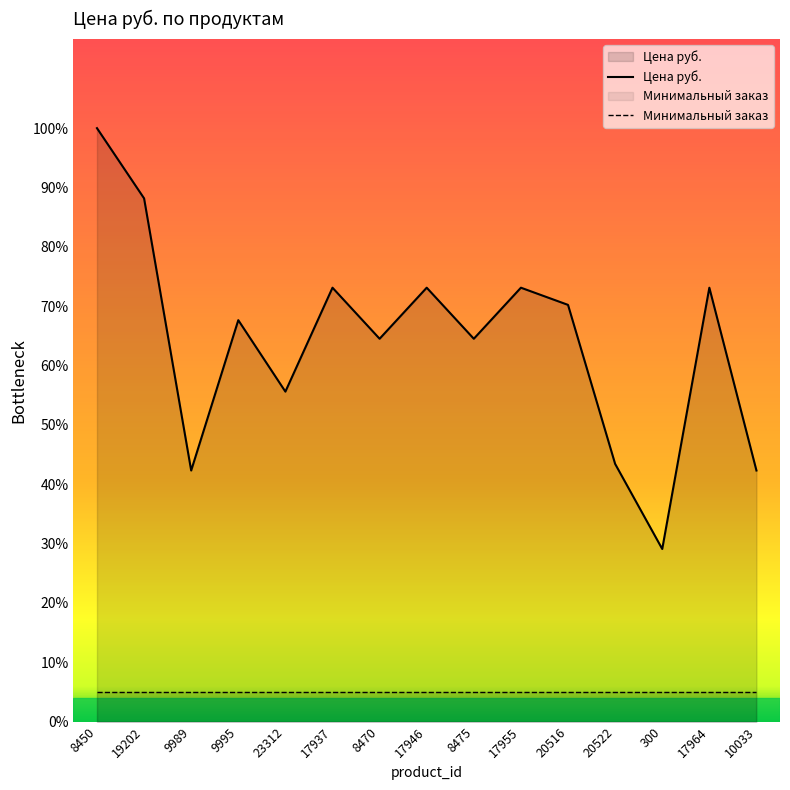

What is the label of the 8th point from the right?

17946